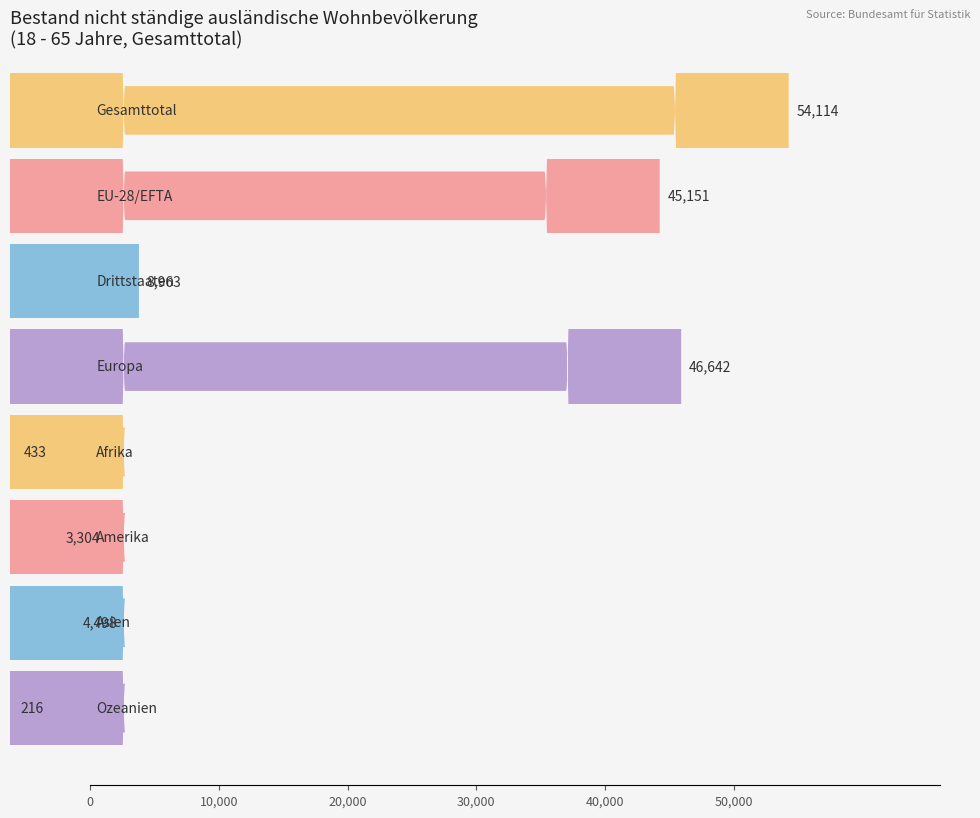

At which label does 18 - 65 Jahre Total first exceed 8963?

Gesamttotal